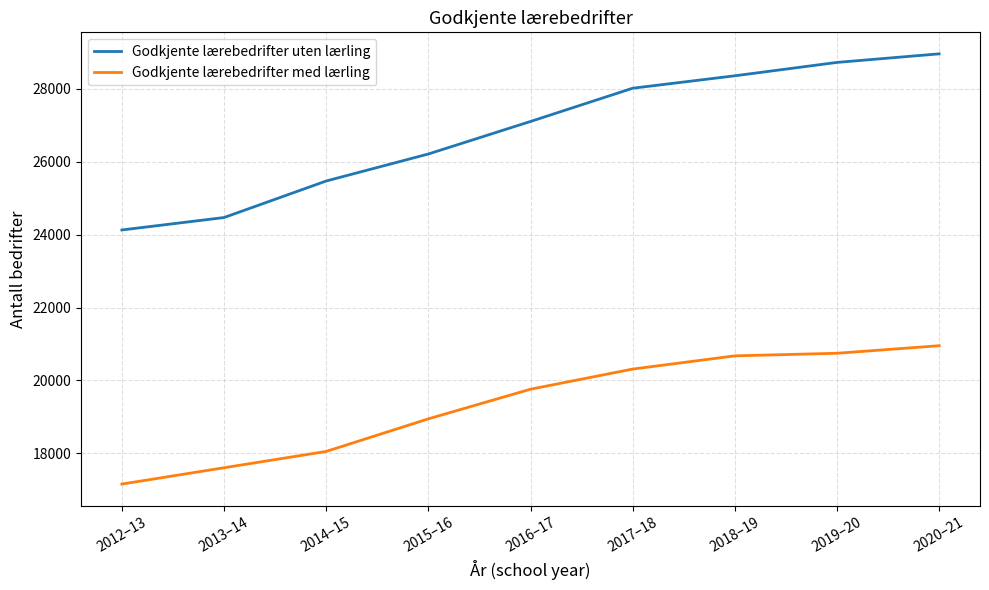

At how many categories does at least one series exceed 22872?

9